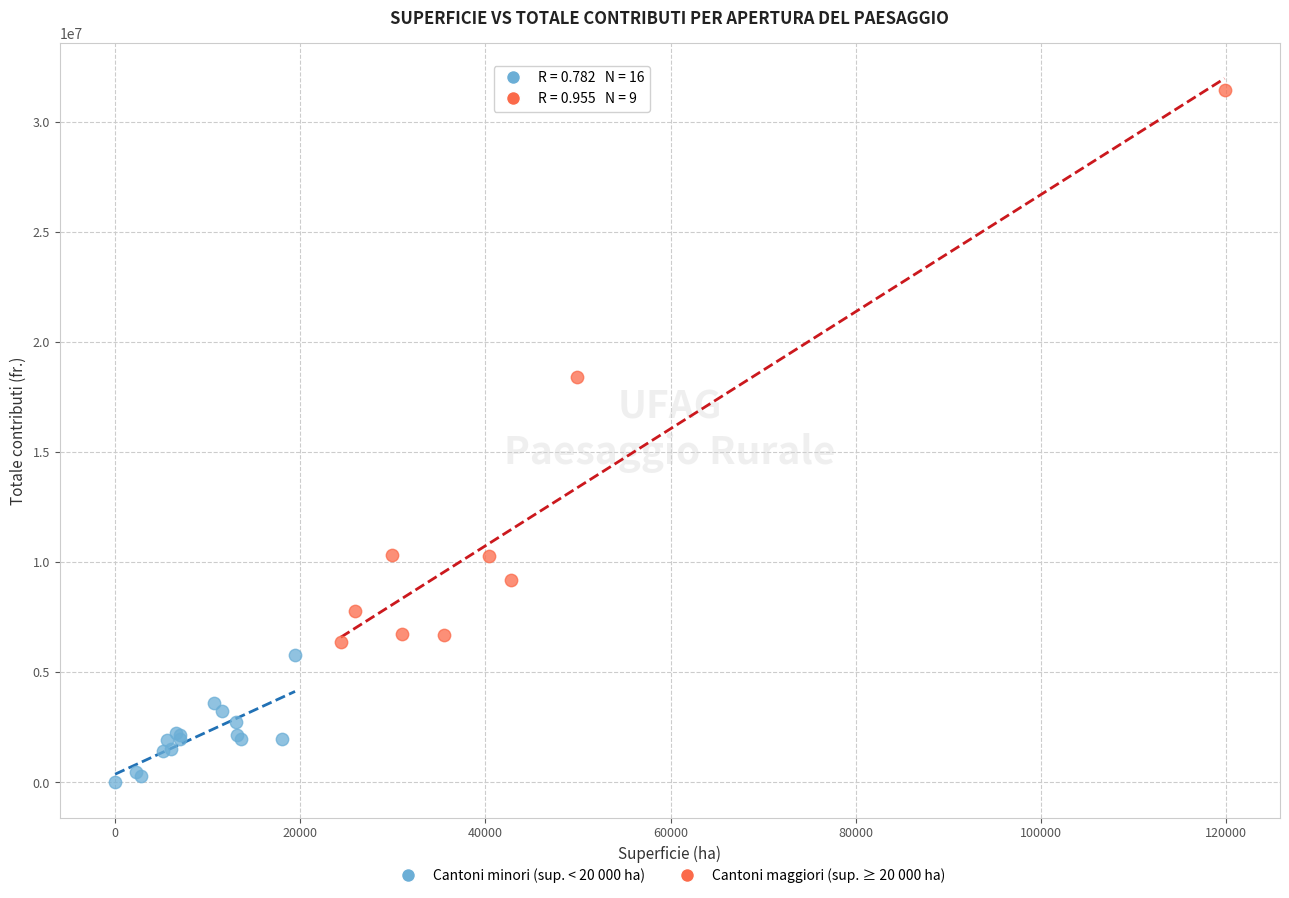

Which series reaches the maximum Y coordinate?

Cantoni maggiori (sup. ≥ 20 000 ha)